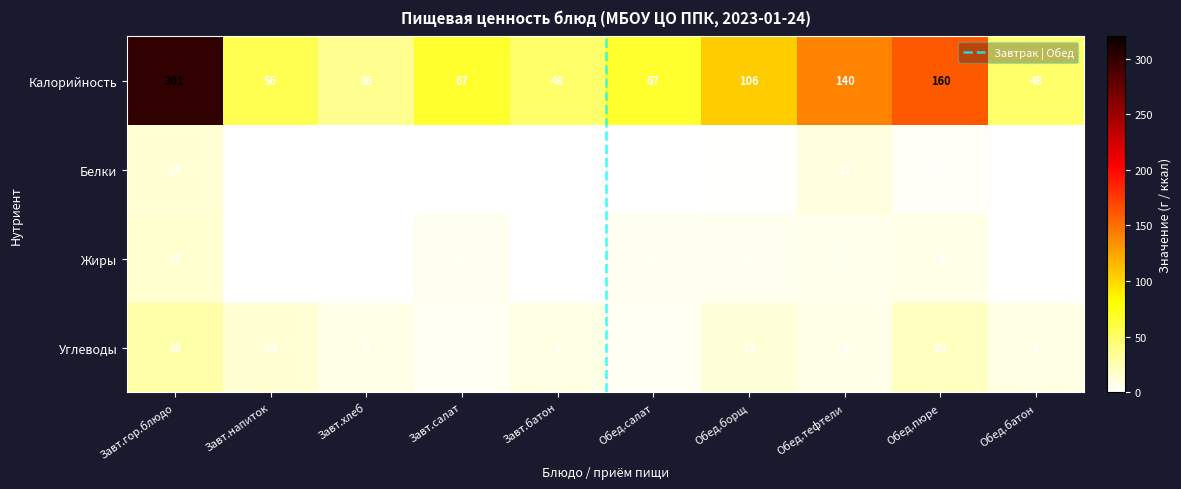

Which series has the widest spread of values?

Калорийность